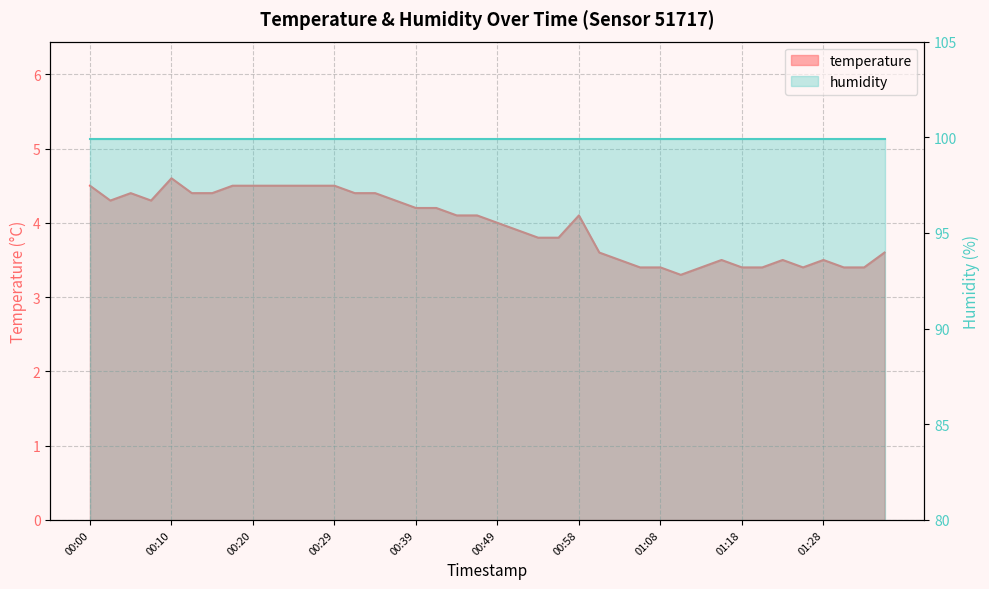

What is the difference between the values at 01:03 and 00:10?

1.1